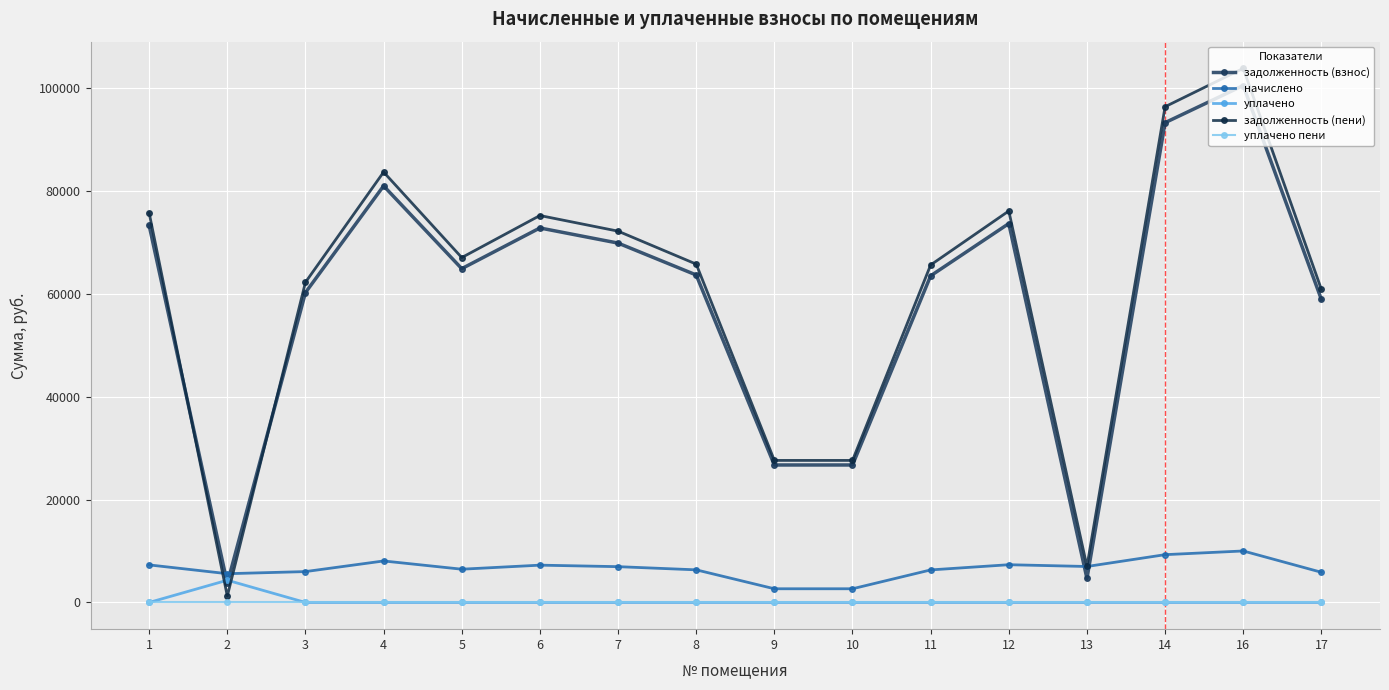

Which series has the largest range (max minus min)?

задолженность (пени)